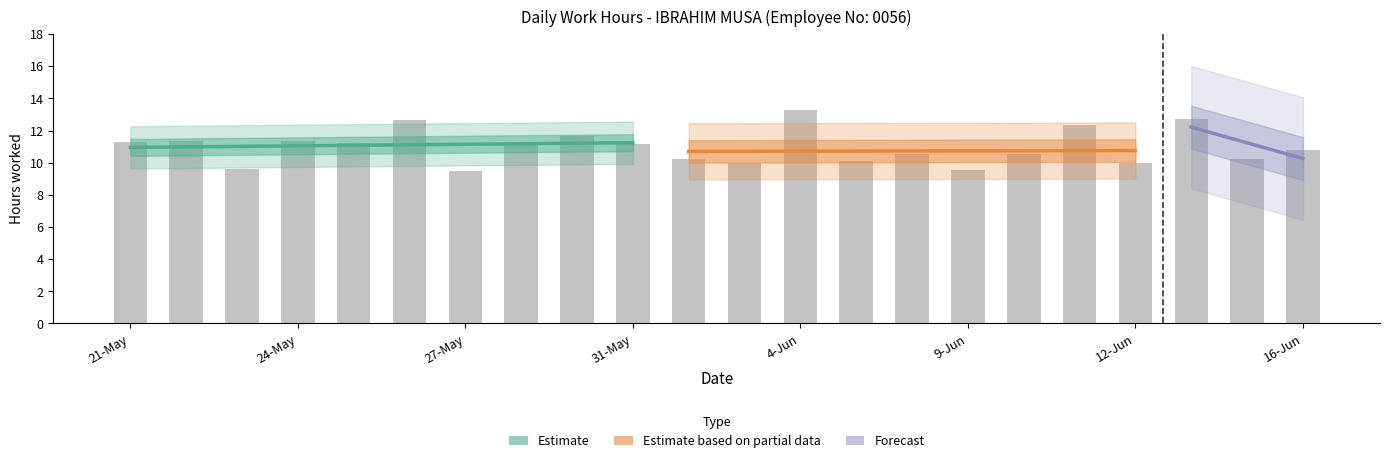

What is the sum of the values at 8-Jun and 31-May?

21.7